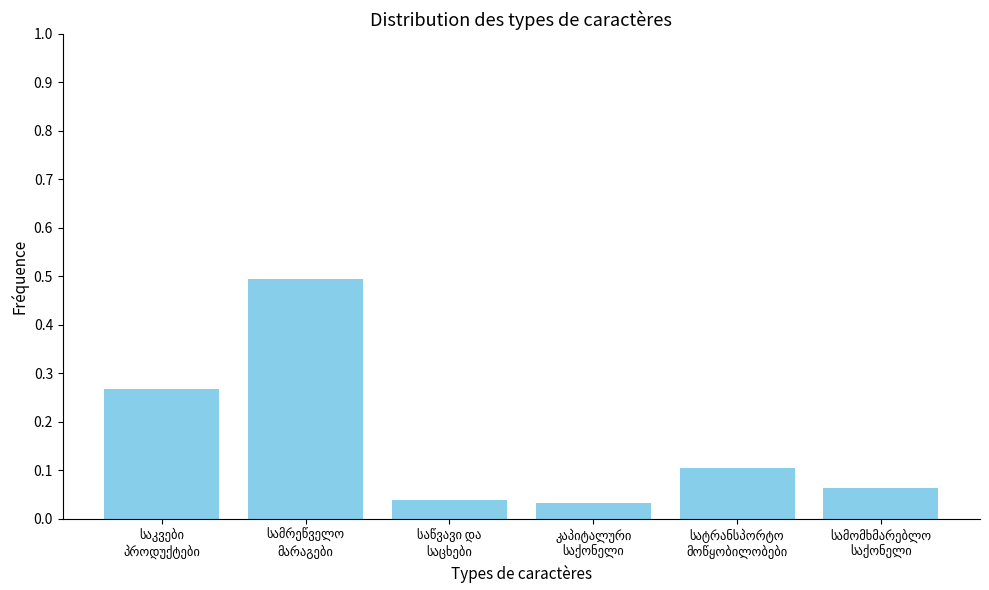

What is the greatest value displayed?

0.5